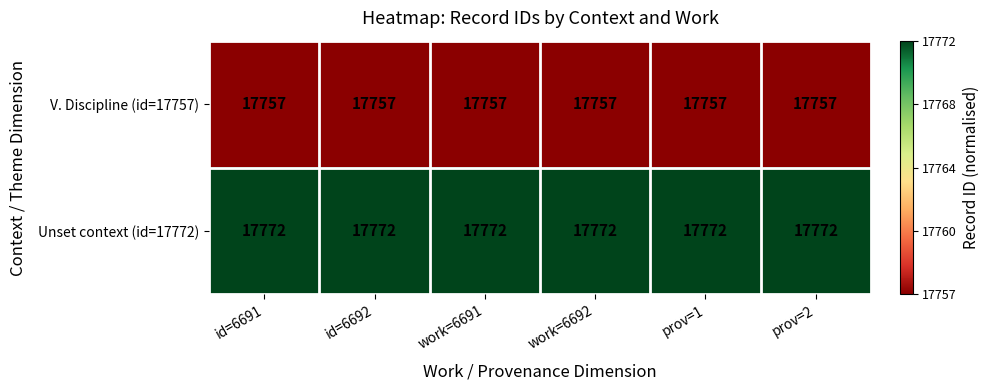

What is the difference between the highest and lowest values at work=6691?

15